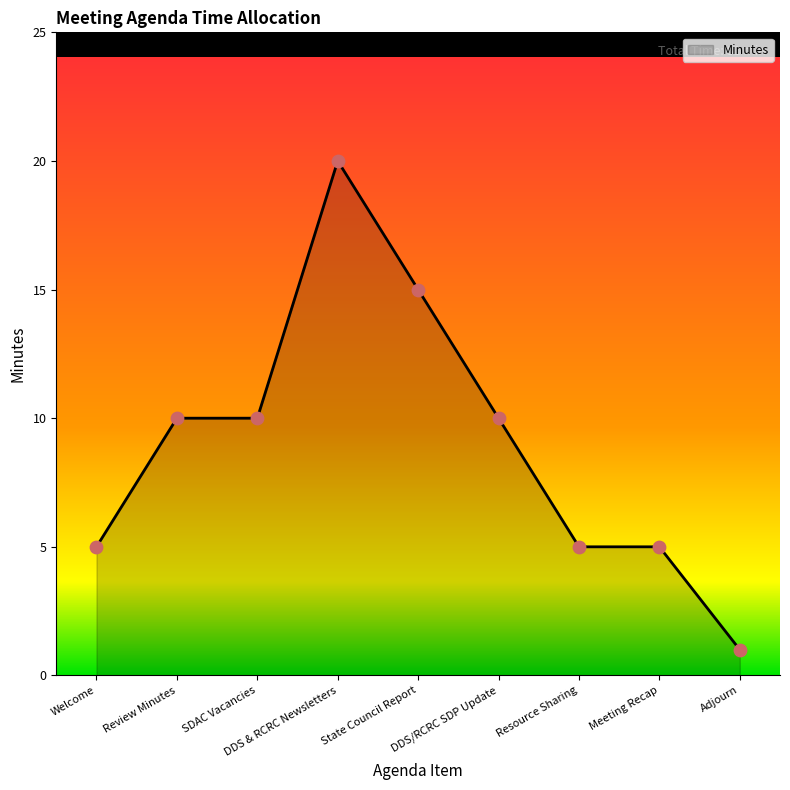

Approximately how many times larger is the value at State Council Report compared to Review Minutes?

1.5